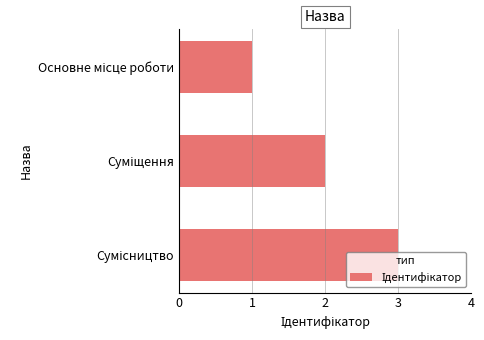

What is the sum of all values?

6